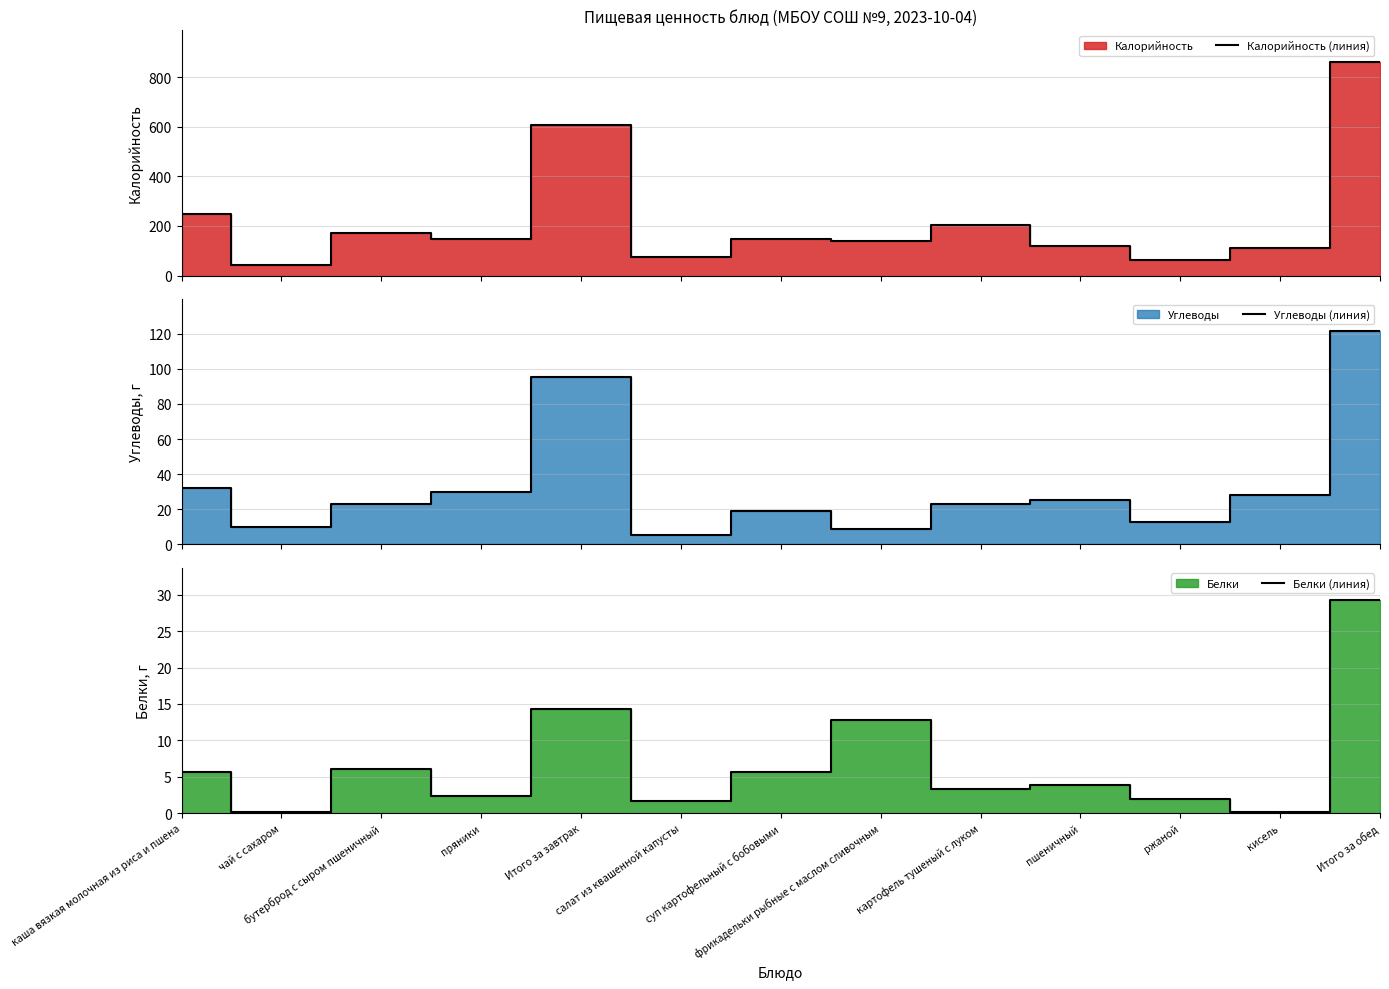

True or false: Углеводы (линия) and Калорийность (линия) intersect in this chart.

False